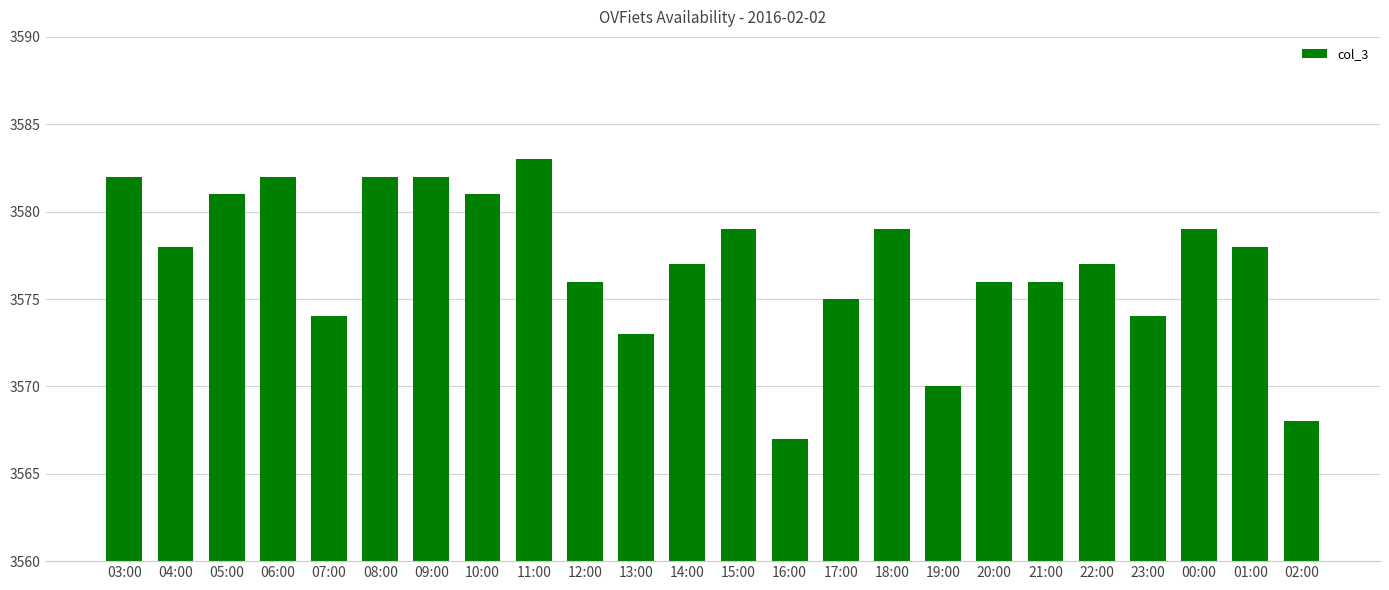

How many values are below 3578?

12